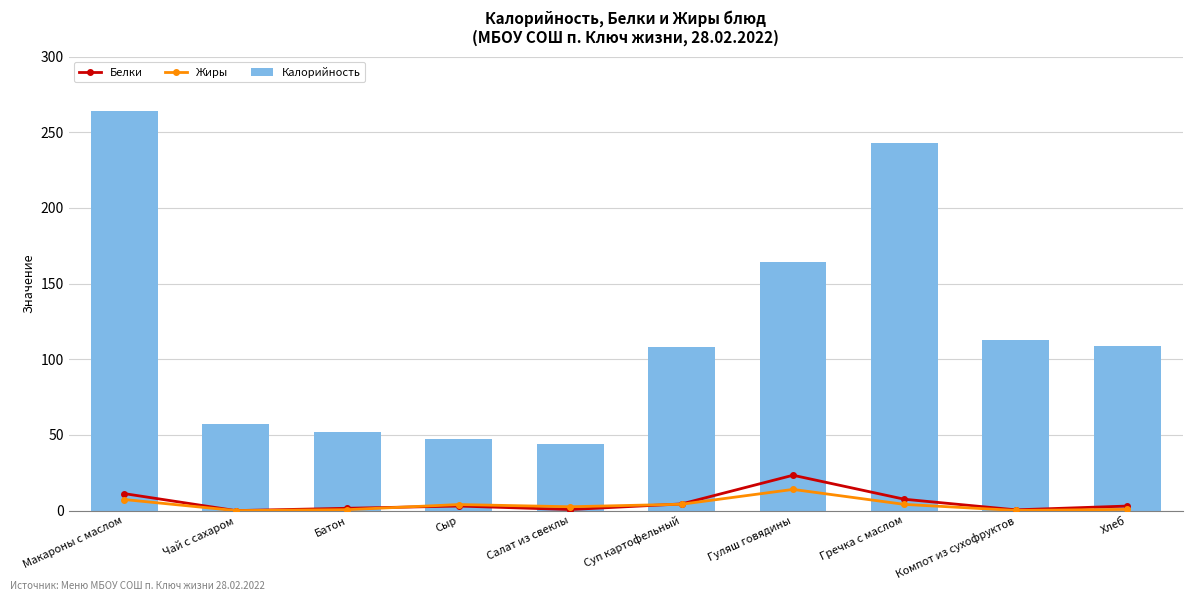

At how many categories does at least one series exceed 255?

1